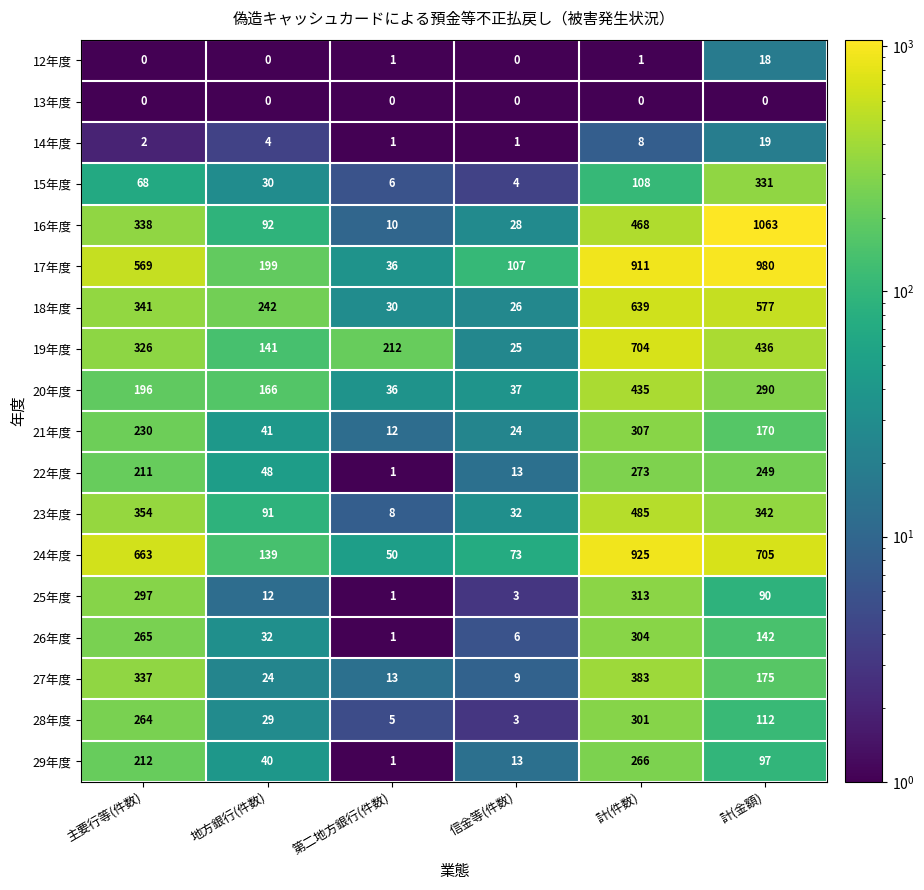

At which label is 14年度 closest to 10?

計(件数)